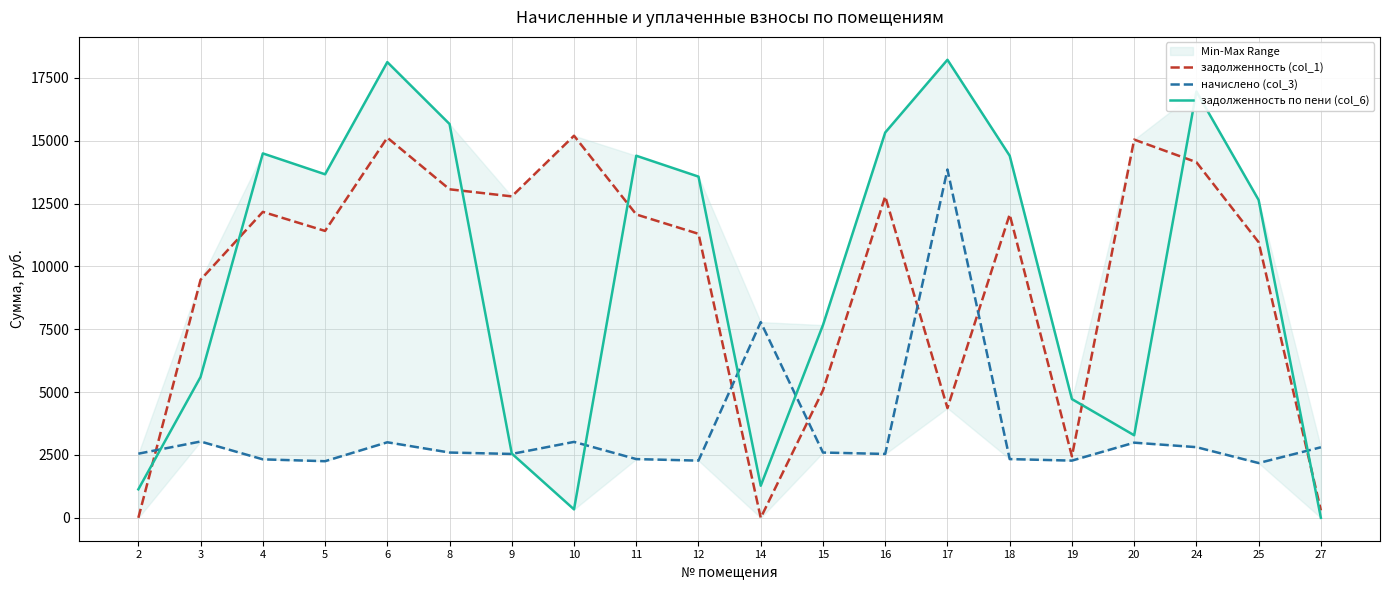

At which label does задолженность (col_1) first exceed 12069?

4